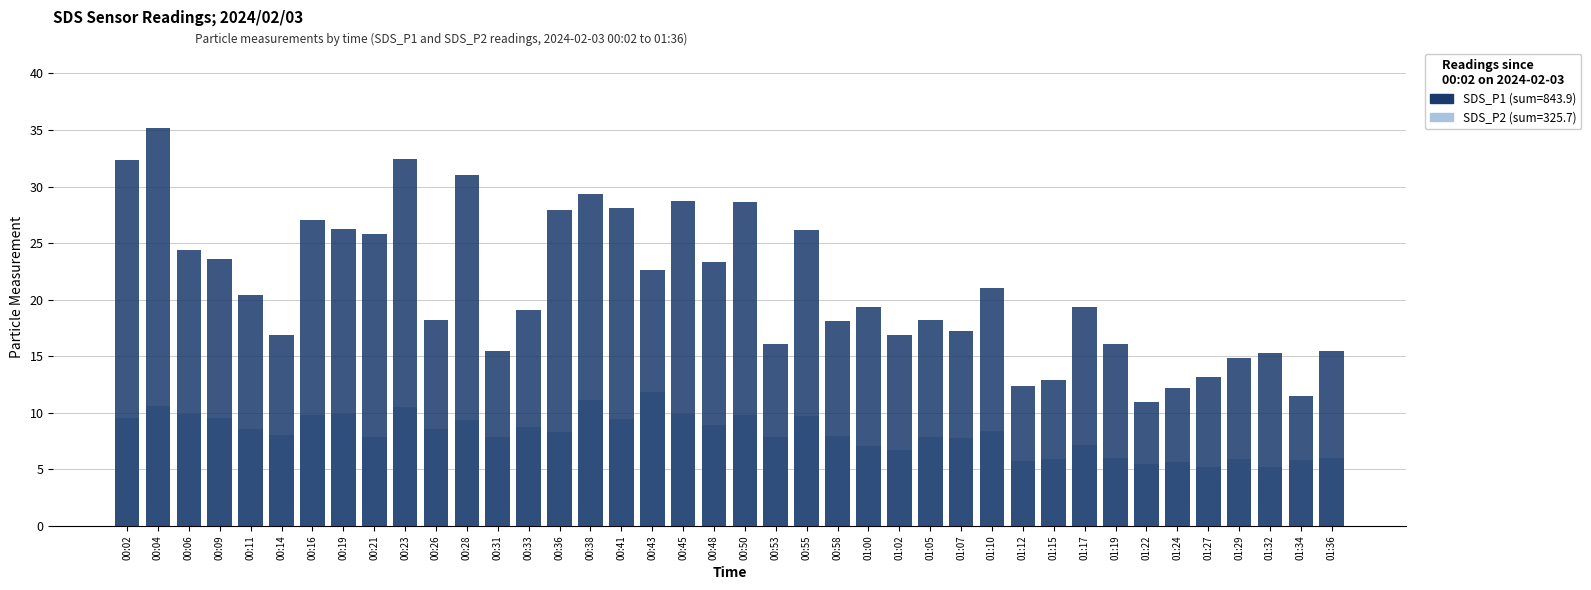

What is the greatest value displayed?

35.2